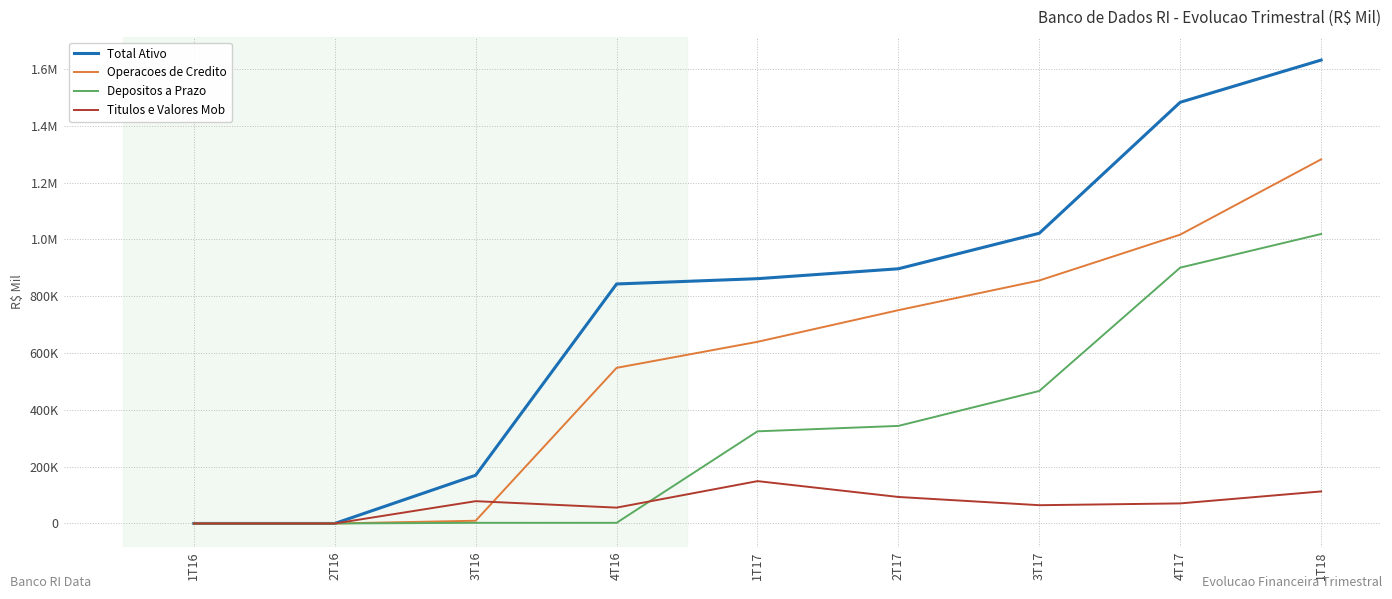

Which series has the largest range (max minus min)?

Total Ativo